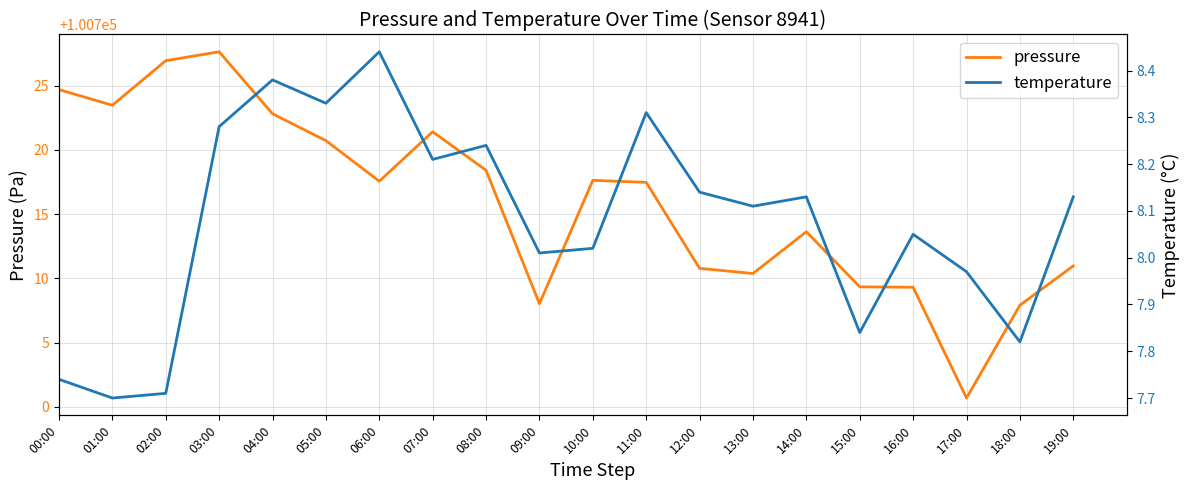

Does the chart display data point markers on the line(s)?

No